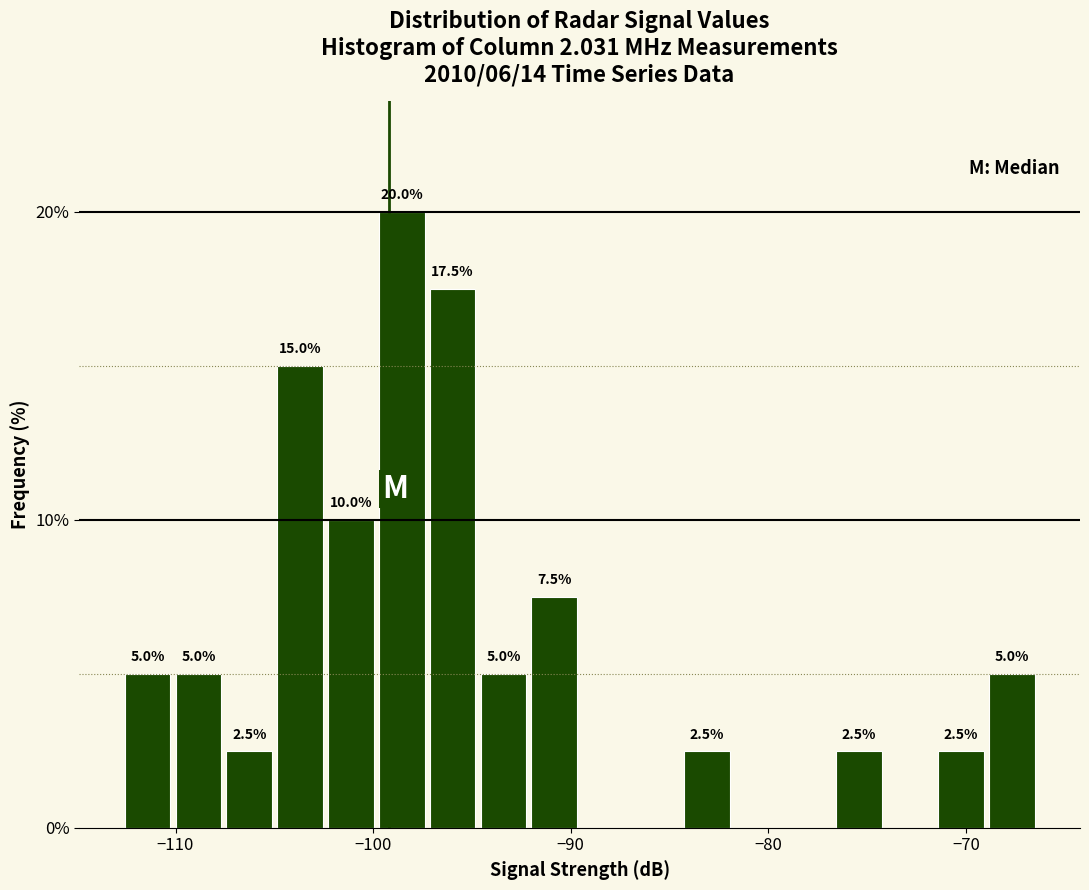

Around what value on the x-axis is the tallest bar? Give the approximate position of its centre, as read against the axis.

-99